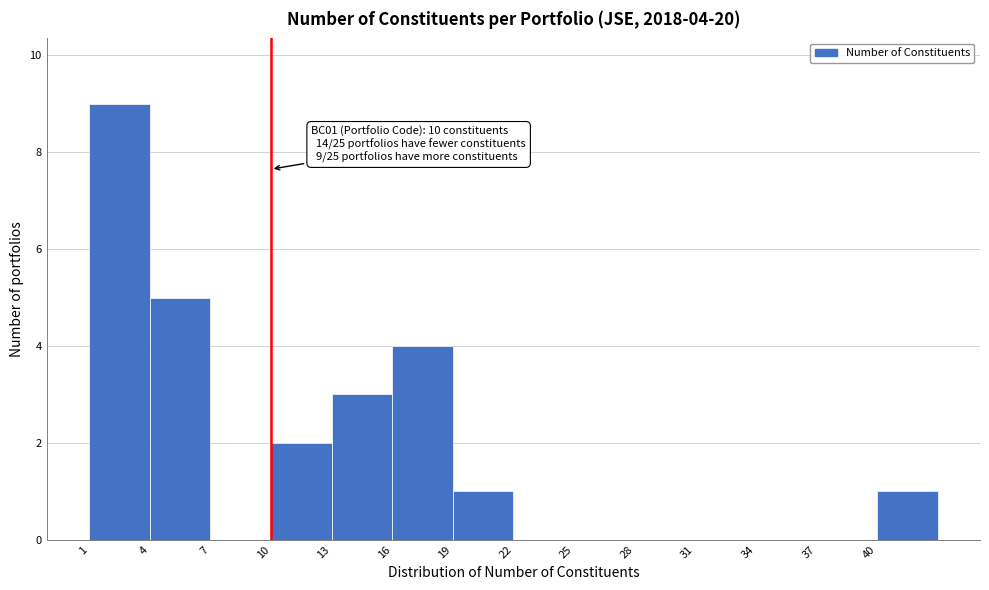

Over which range of the x-axis is the bar tallest?

1 to 4